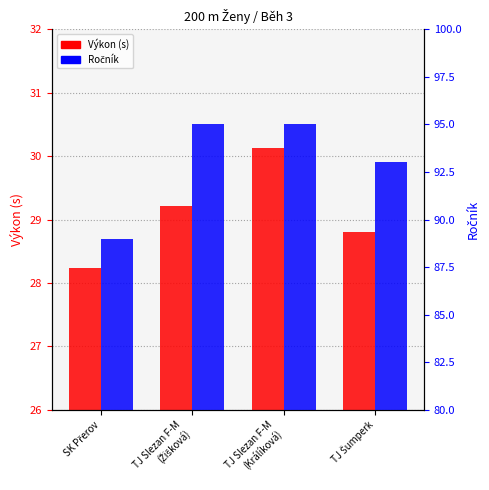

Count the number of data series in this chart.

2